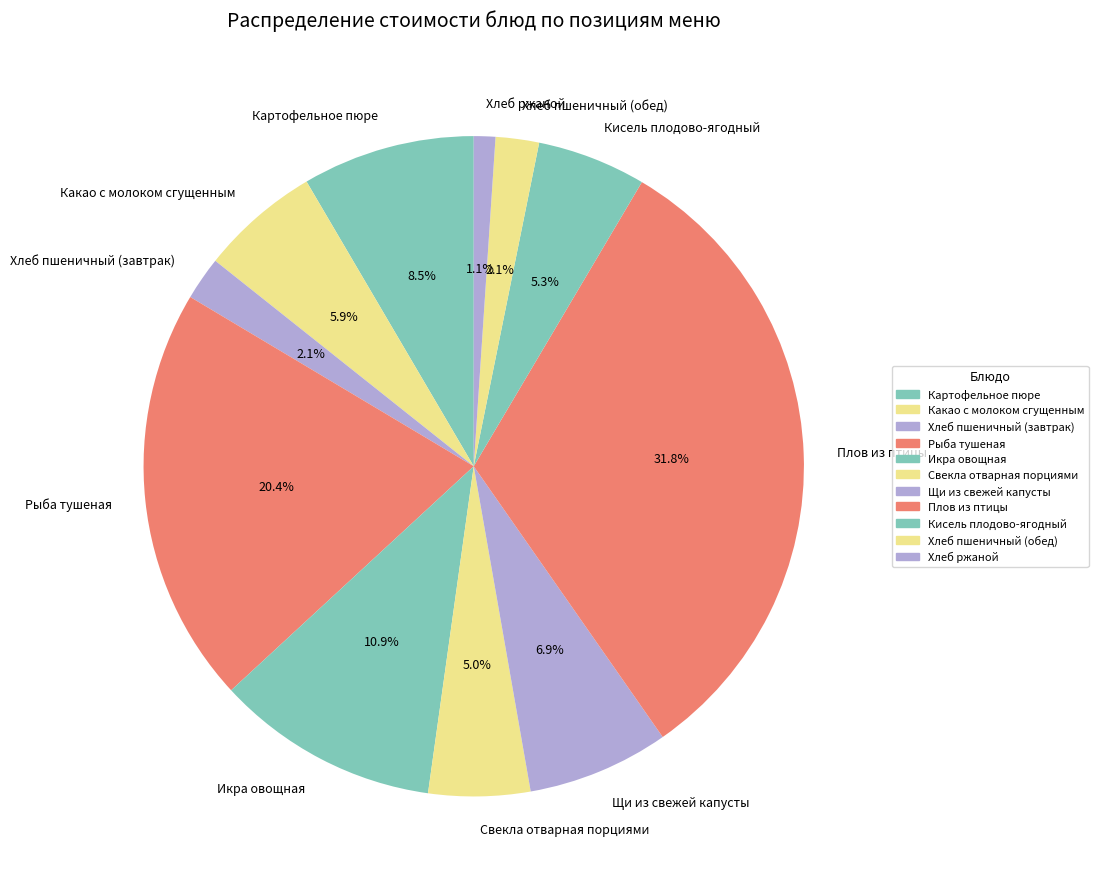

How many segments does this pie chart have?

11